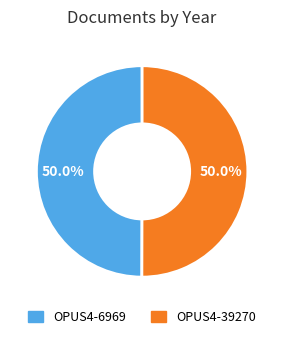

What is the ratio of the value at OPUS4-39270 to the value at OPUS4-6969?

1.0